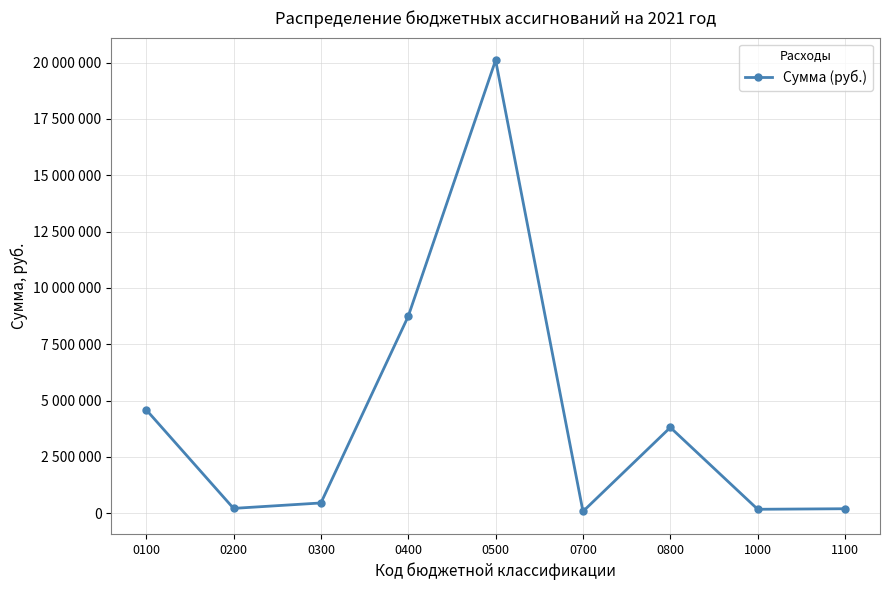

The chart shows a value of 456300 at 0300. True or false?

True